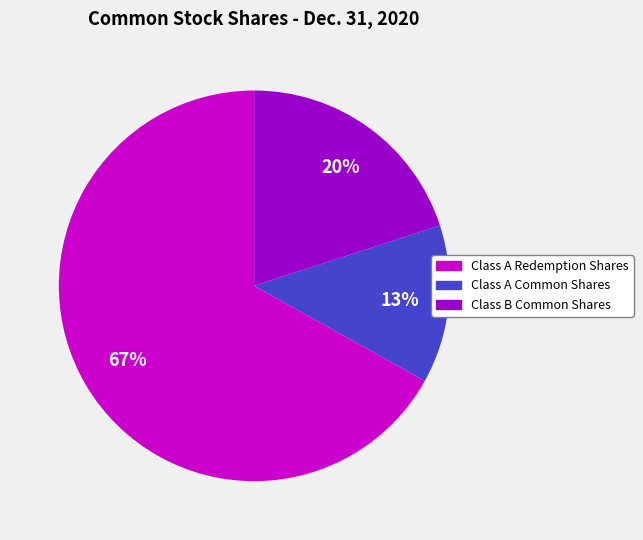

True or false: Class B Common Shares accounts for 14% of the total.

False